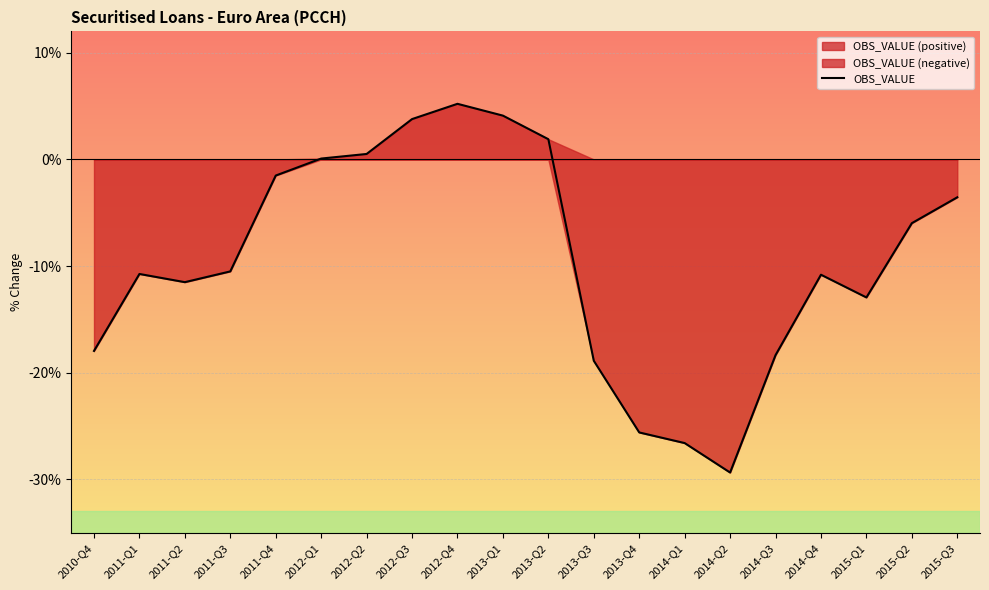

Does the chart display data point markers on the line(s)?

No